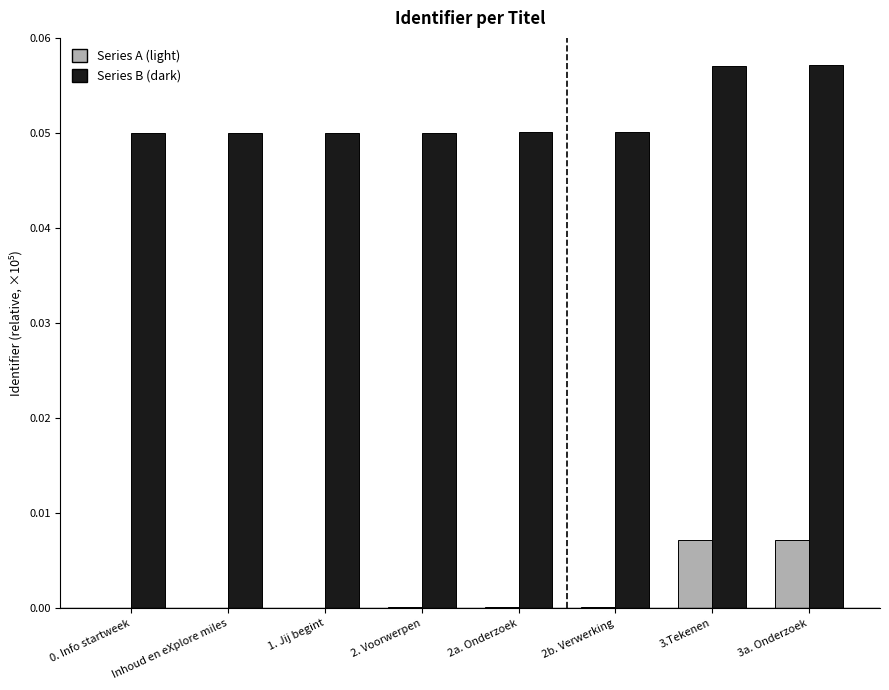

The Series B (dark) series shows 0.0 at Inhoud en eXplore miles. True or false?

False